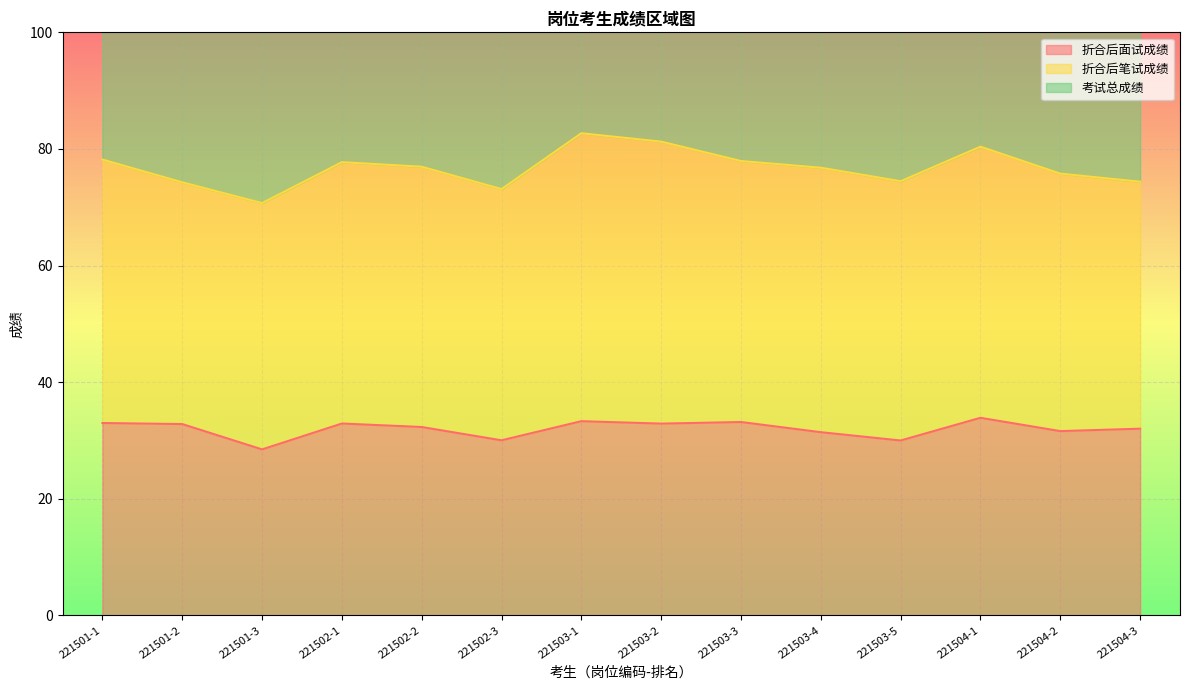

True or false: 折合后面试成绩 and 考试总成绩 intersect in this chart.

False